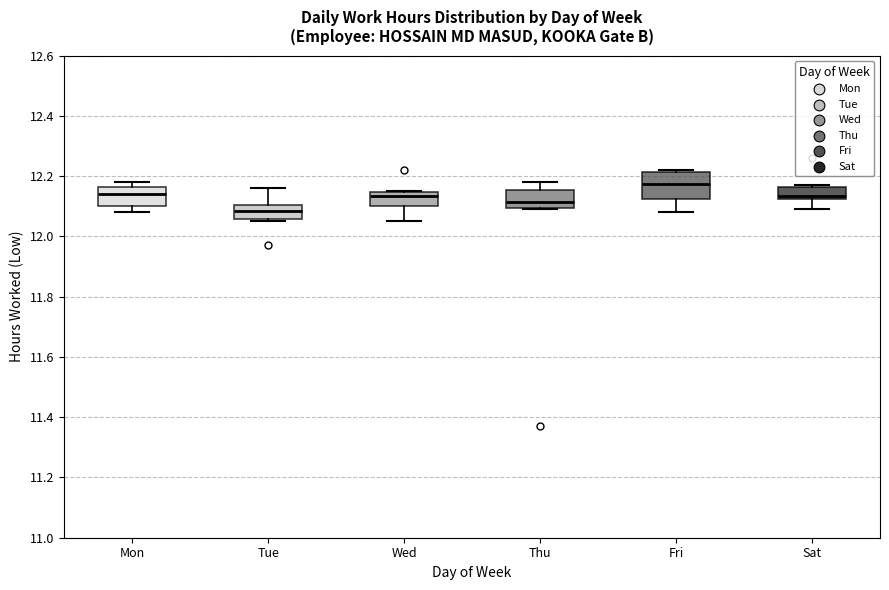

Which box has the highest median line?

Fri